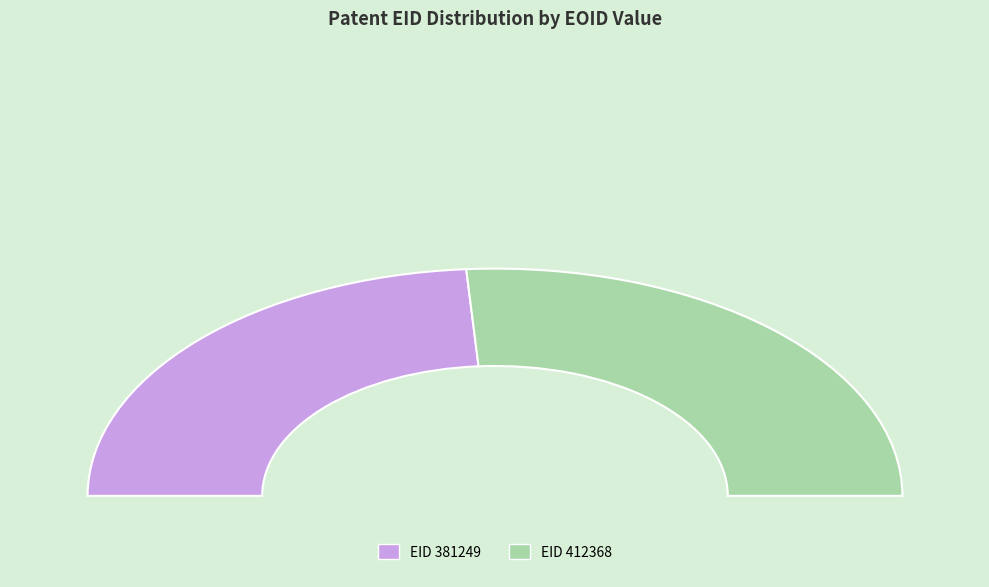

Rank the categories by value from lowest to highest.

381249, 412368